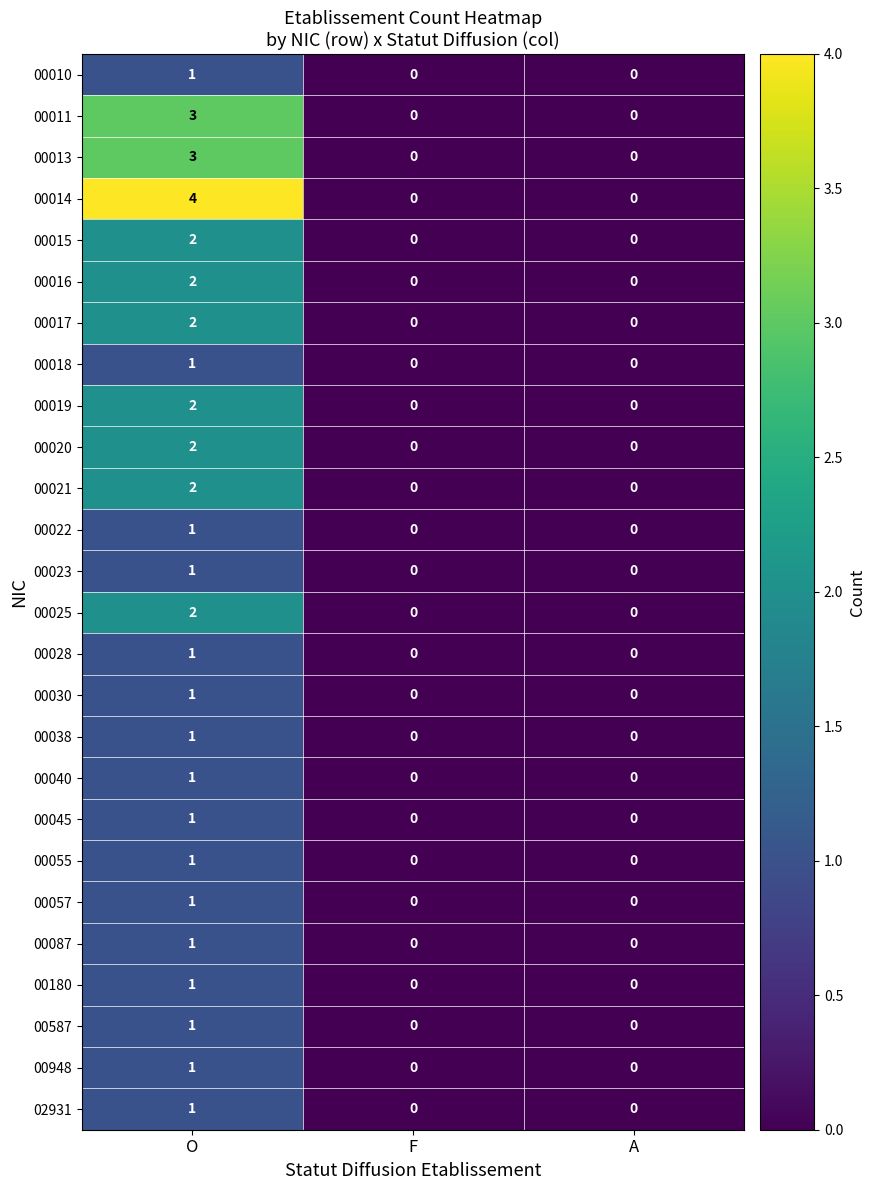

At which category is the sum across all series the highest?

O